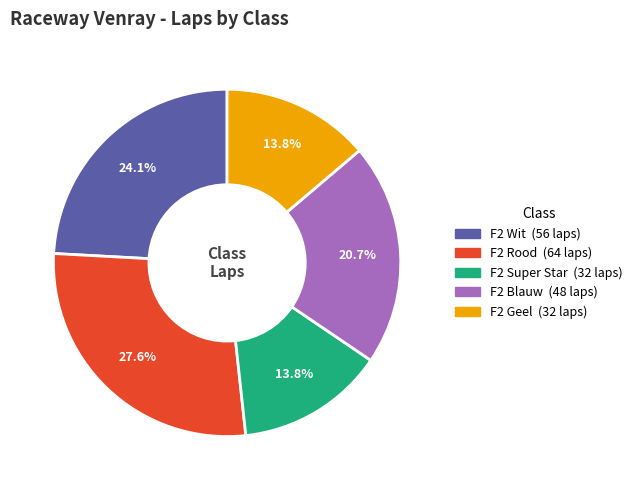

Is there a majority slice in this chart?

No